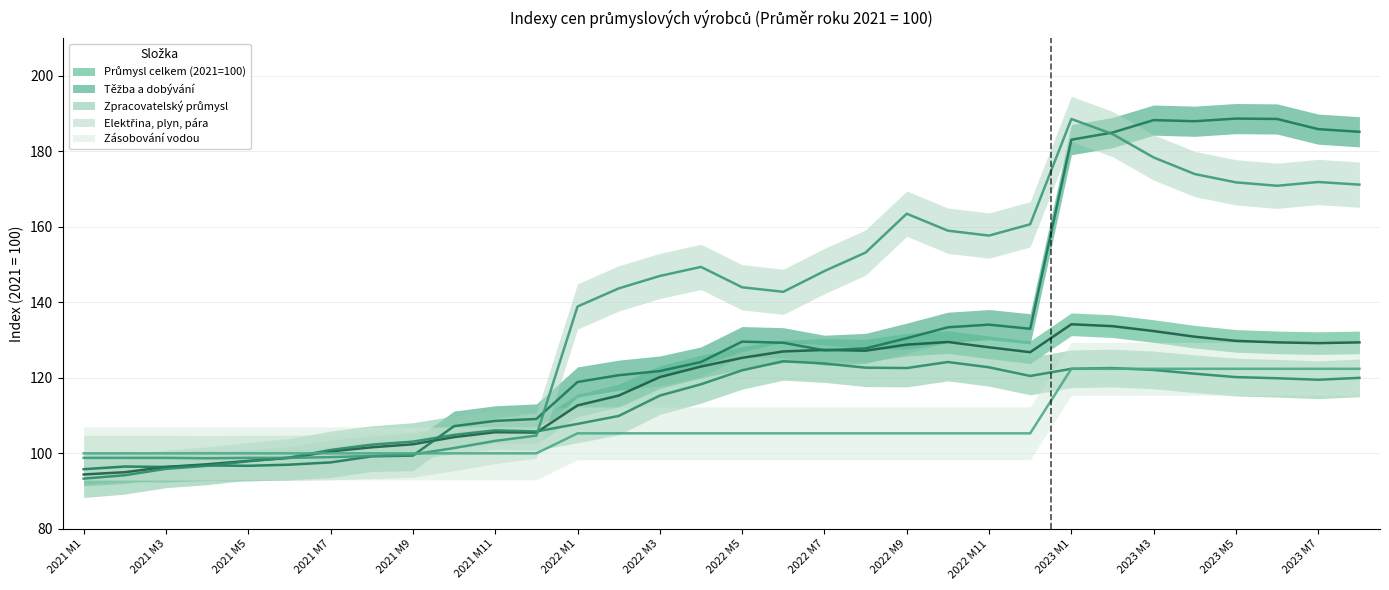

Which series ends up on top after the final intersection of Těžba a dobývání and Zpracovatelský průmysl?

Těžba a dobývání